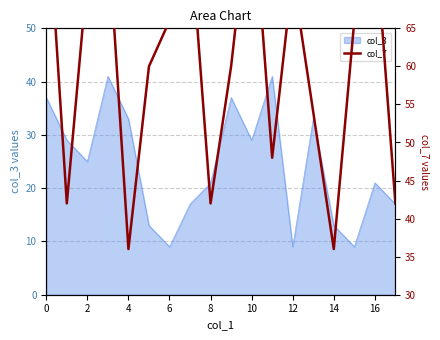

The col_3 series shows 26 at 0. True or false?

False